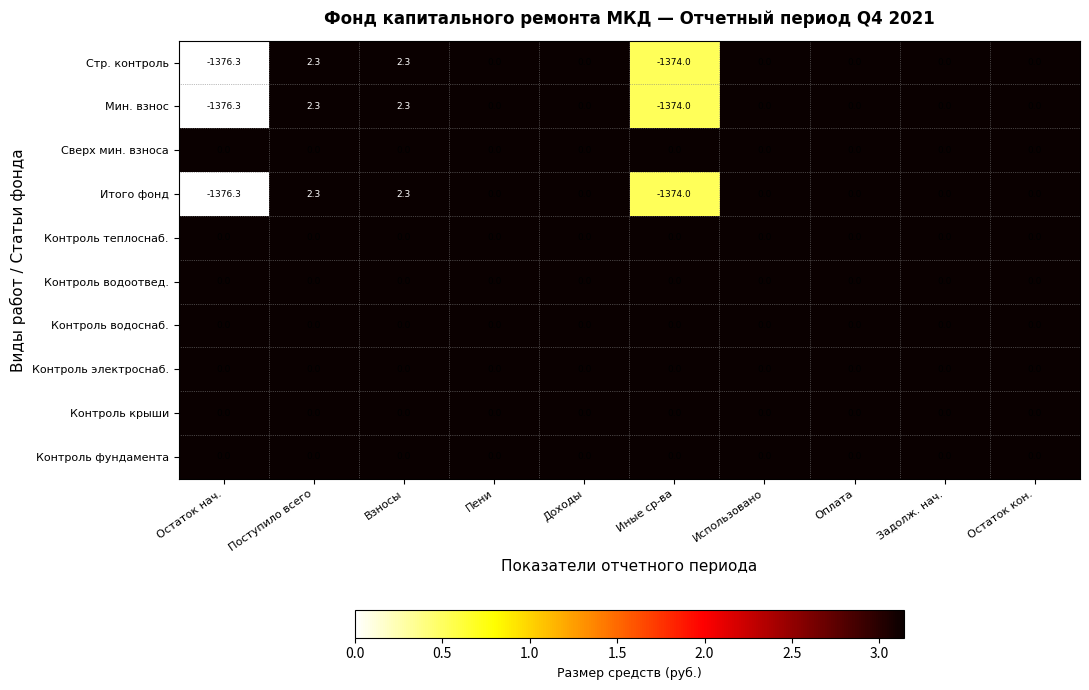

What is the greatest value displayed?

2.3